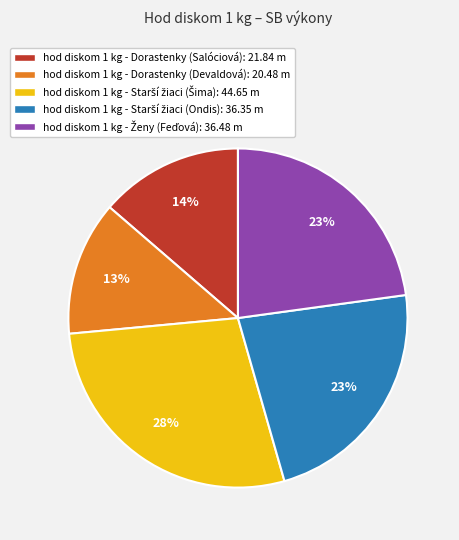

The hod diskom 1 kg - Dorastenky (Salóciová): 21.84 m slice represents 14% of the pie. True or false?

True